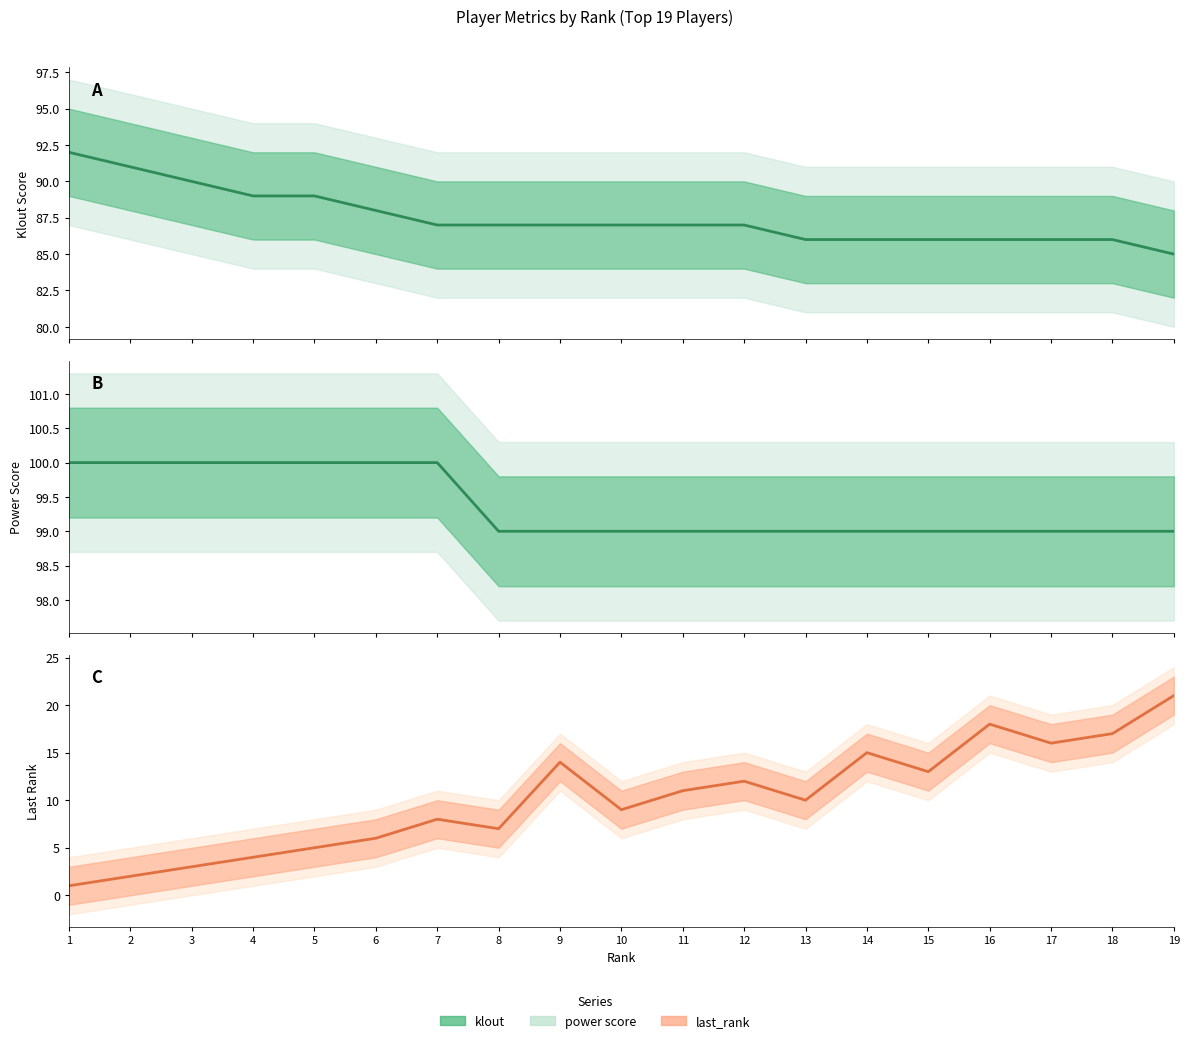

How many values in the last_rank series are below 10?

9